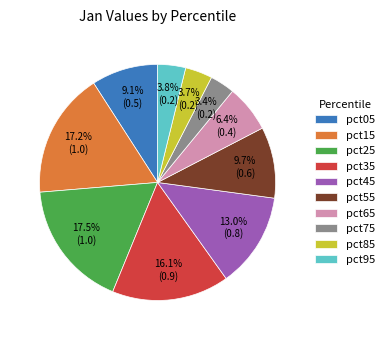

To the nearest percent, what is the difference between the largest and smallest slice percentages?

14%